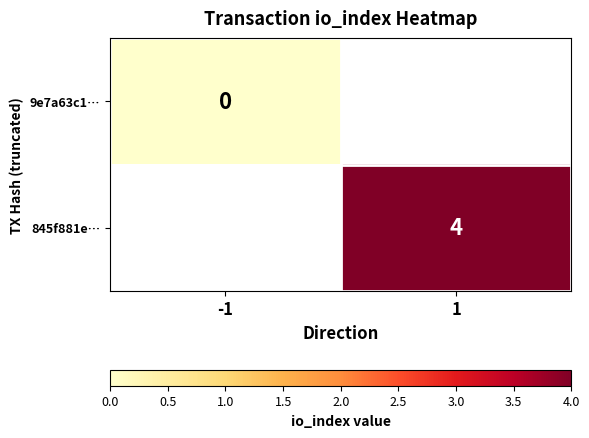

Is the value of 9e7a63c1… at -1 greater than the value of 845f881e… at 1?

No